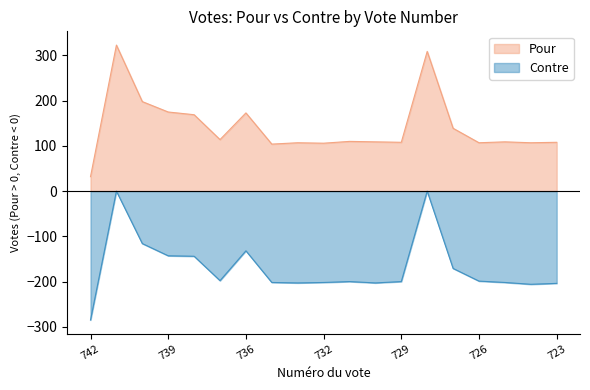

Which has a higher value, 729 or 730?

730